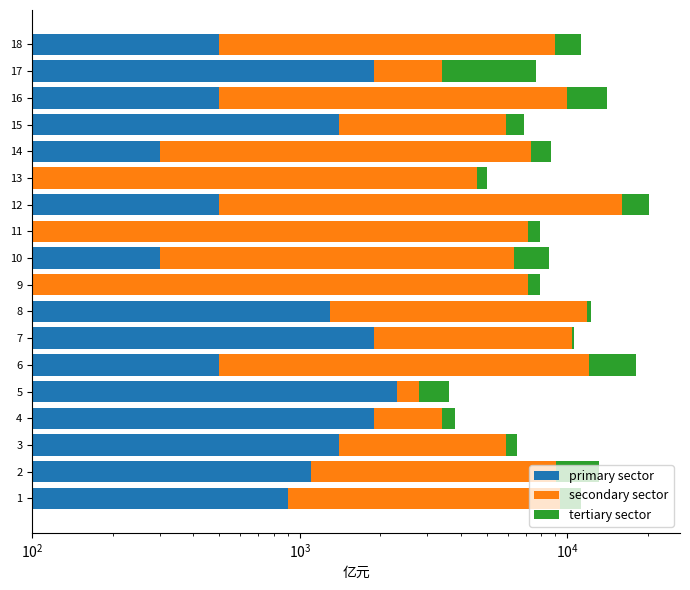

What is the smallest value displayed?

100